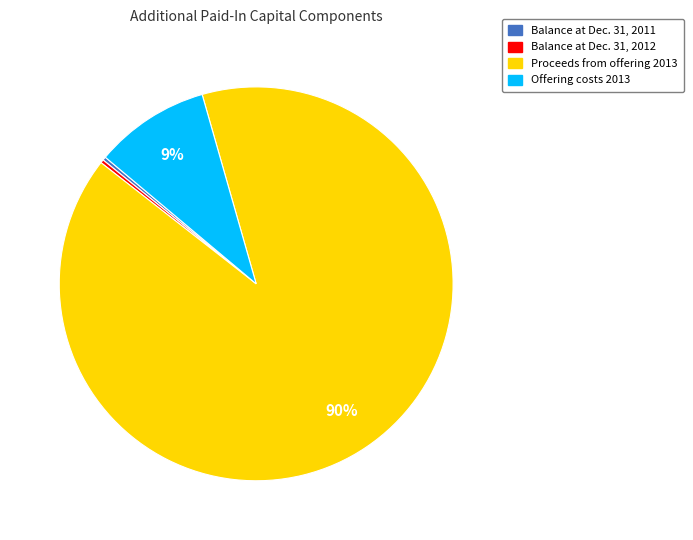

Does Proceeds from offering 2013 represent more than half of the total?

Yes